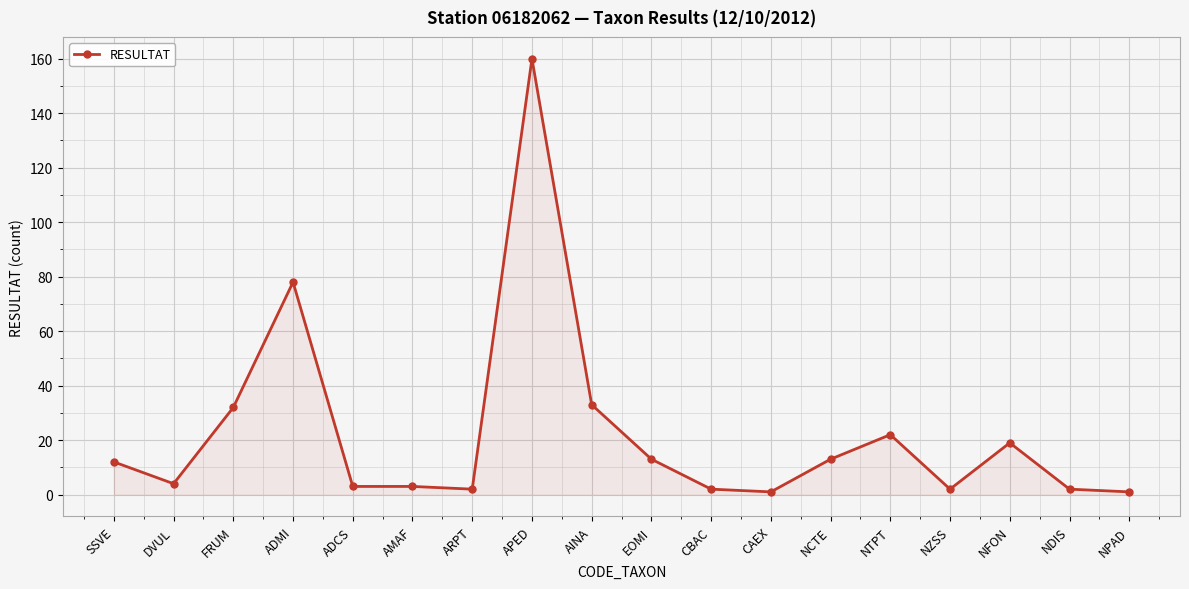

Reading left to right, extract all data points from this chart.

12	4	32	78	3	3	2	160	33	13	2	1	13	22	2	19	2	1